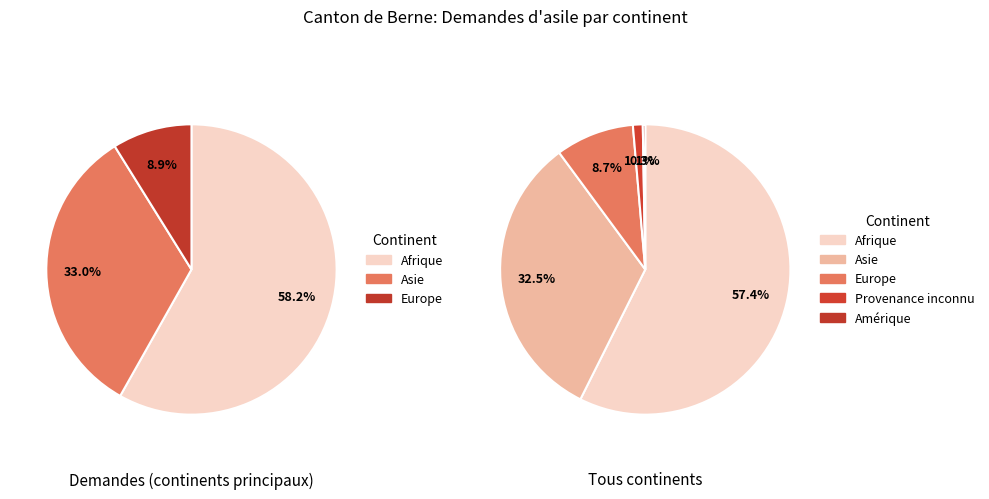

What percentage is NOT represented by Océanie?

100.0%